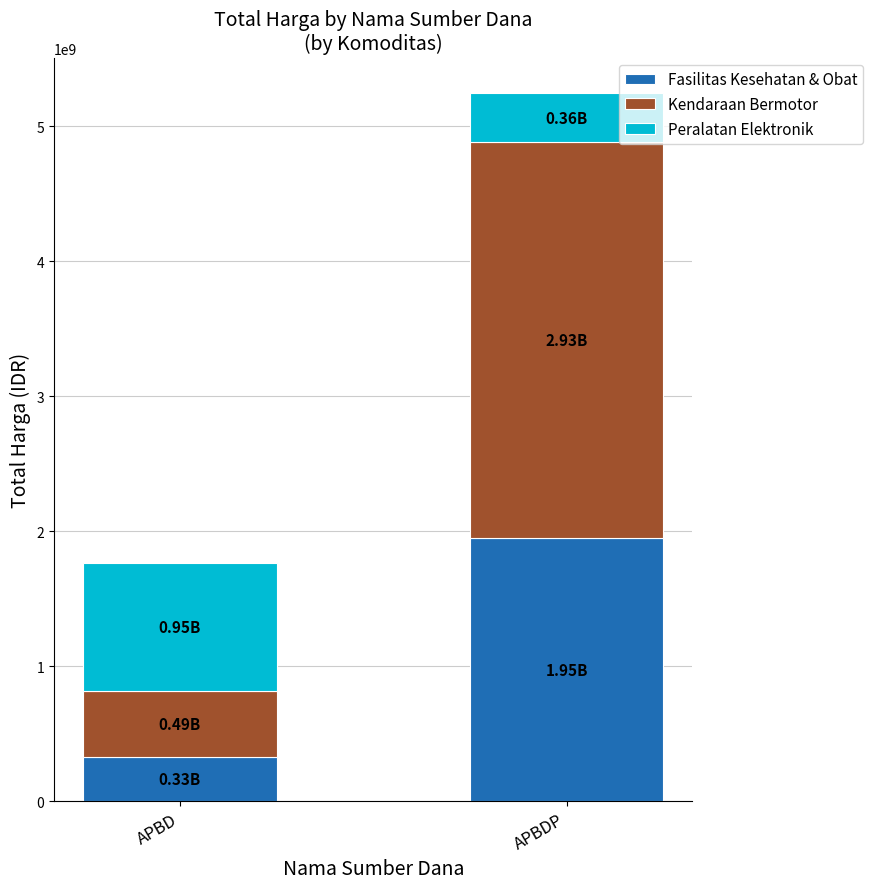

At which label does Fasilitas Kesehatan & Obat reach its peak?

APBDP